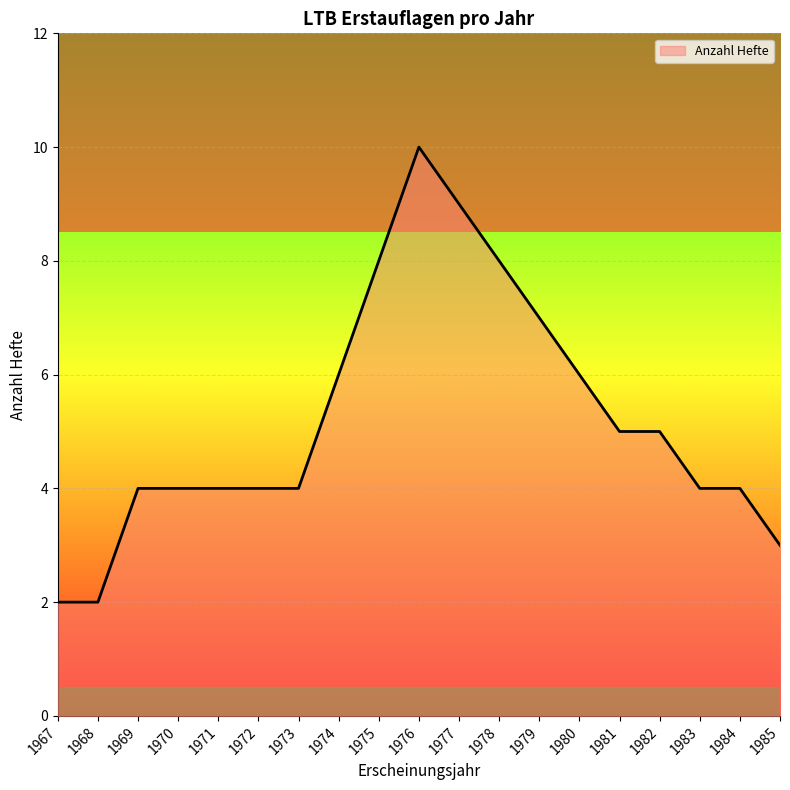

True or false: the data shows 3 at 1968.

False